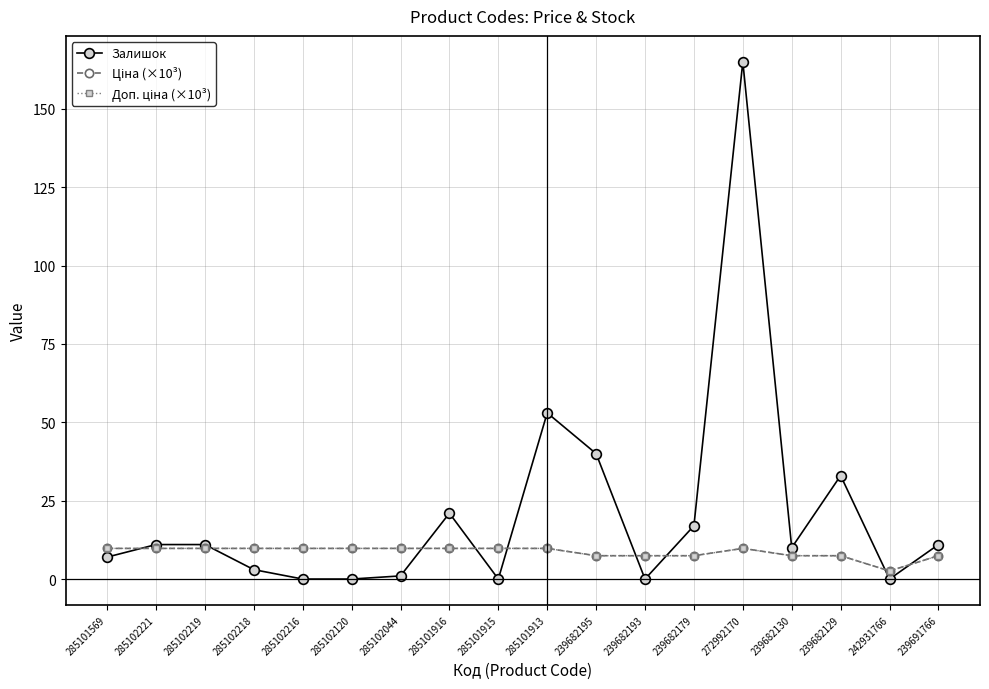

At which category is the sum across all series the highest?

272992170